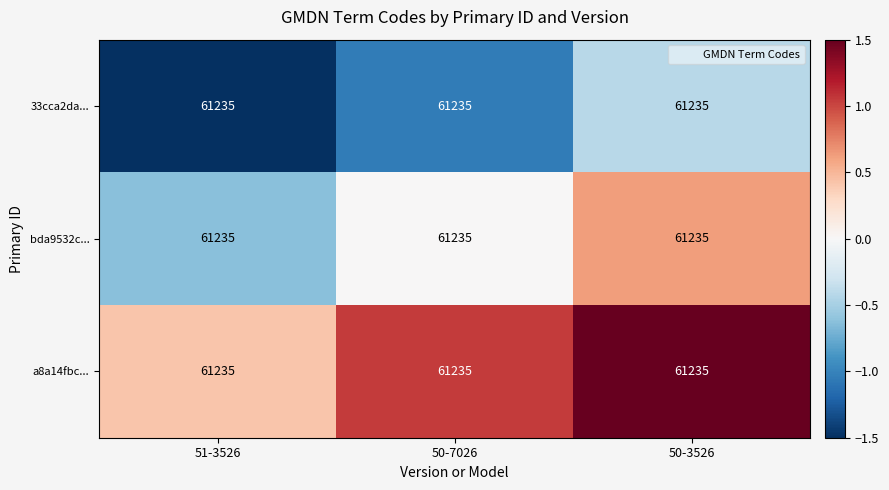

Which category has the lowest value across all series?

51-3526